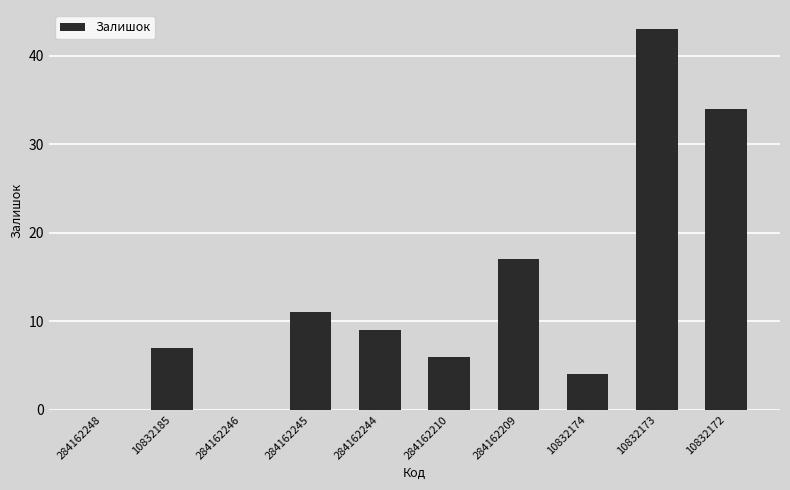

True or false: the data shows 27 at 284162246.

False